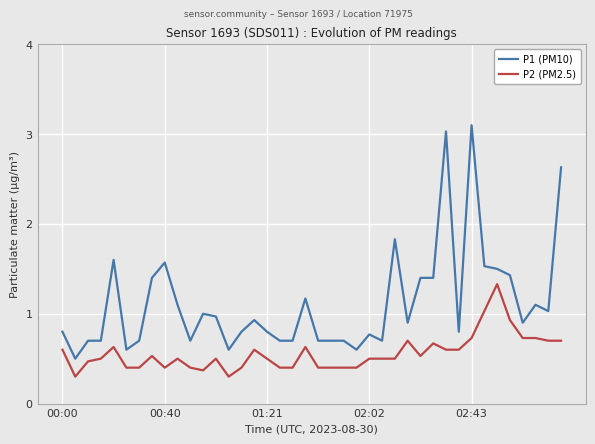

What is the maximum value shown in the chart?

3.1